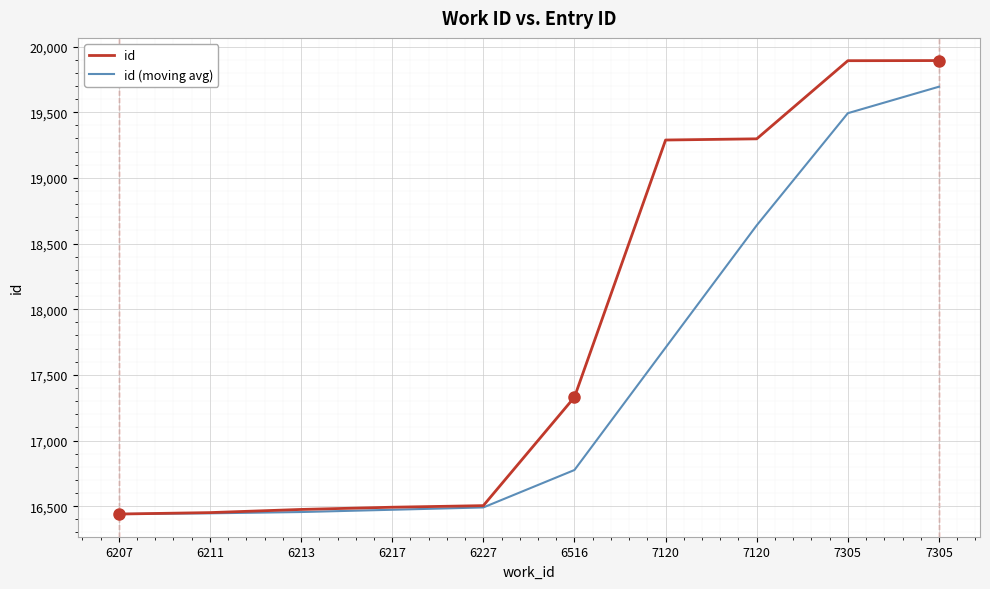

What are all the series names shown in the legend?

id, id (moving avg)